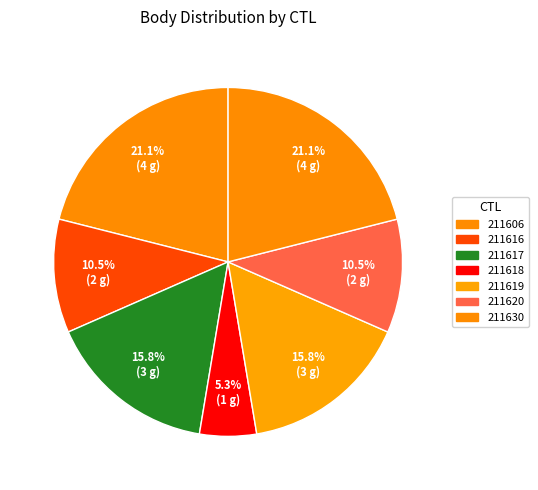

Which has a higher value, 211618 or 211606?

211606